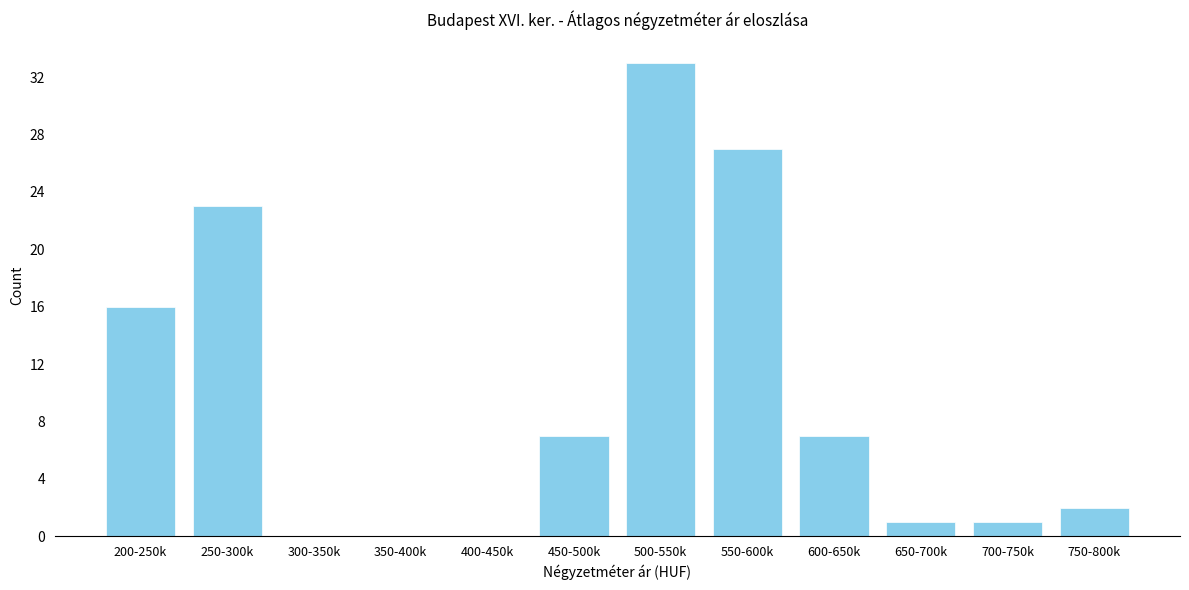

Reading left to right, transcribe all the data shown in this chart.

200-250k=16	250-300k=23	300-350k=0	350-400k=0	400-450k=0	450-500k=7	500-550k=33	550-600k=27	600-650k=7	650-700k=1	700-750k=1	750-800k=2